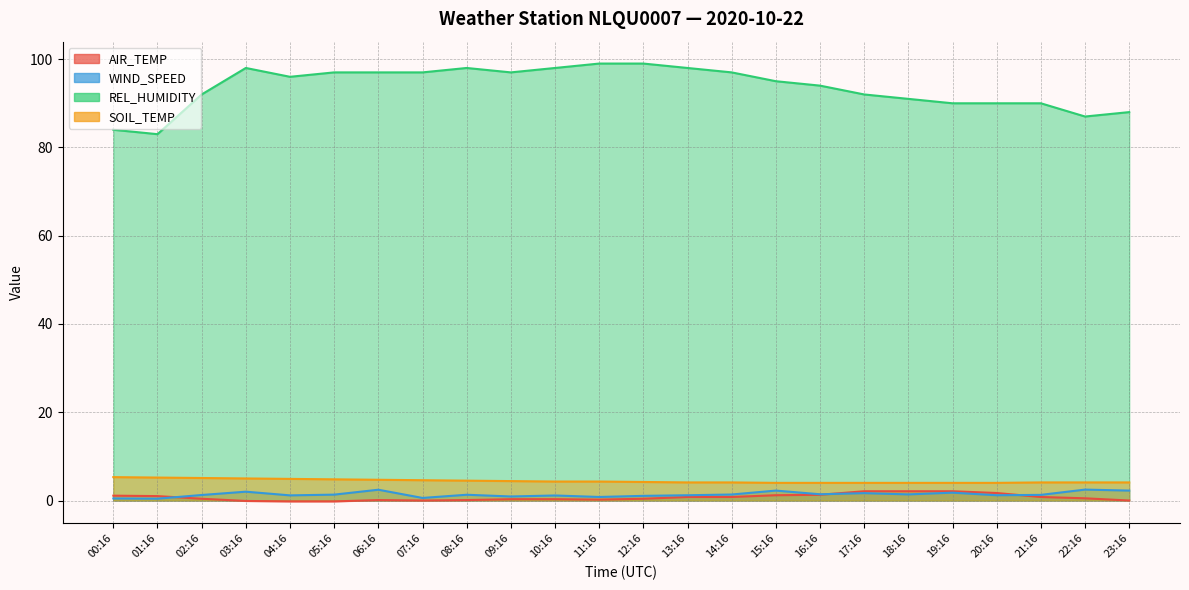

How many lines are shown in the chart?

4